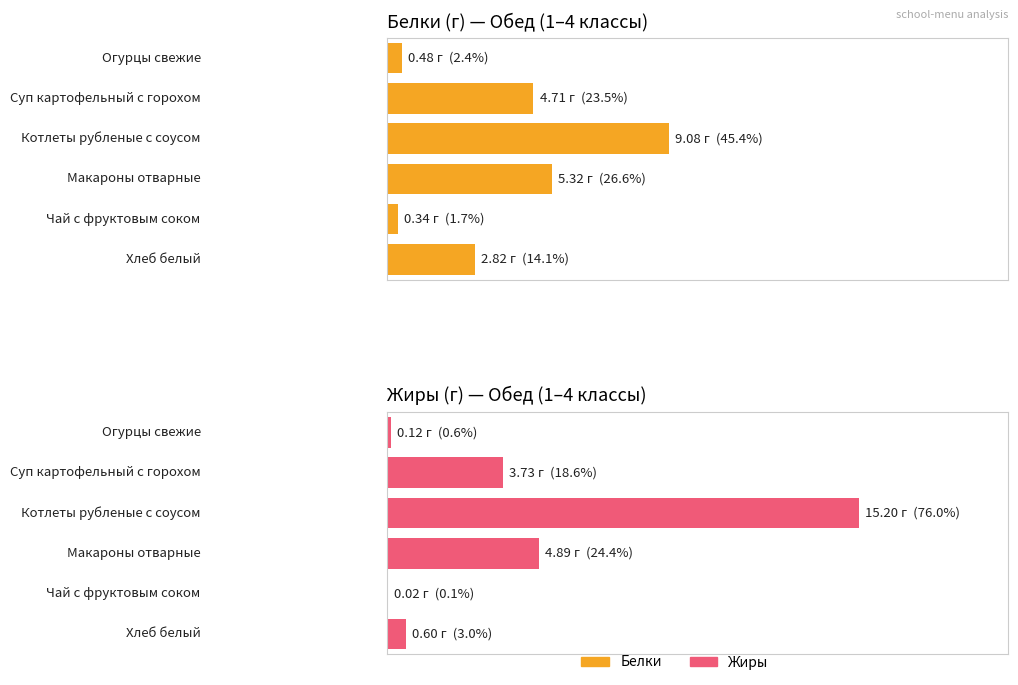

How many categories are shown in the chart?

6